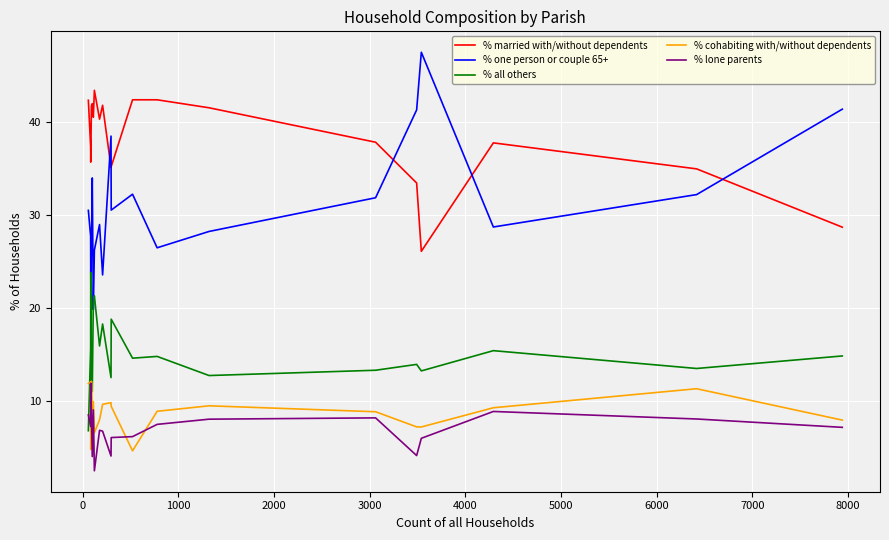

What is the maximum value shown in the chart?

47.5